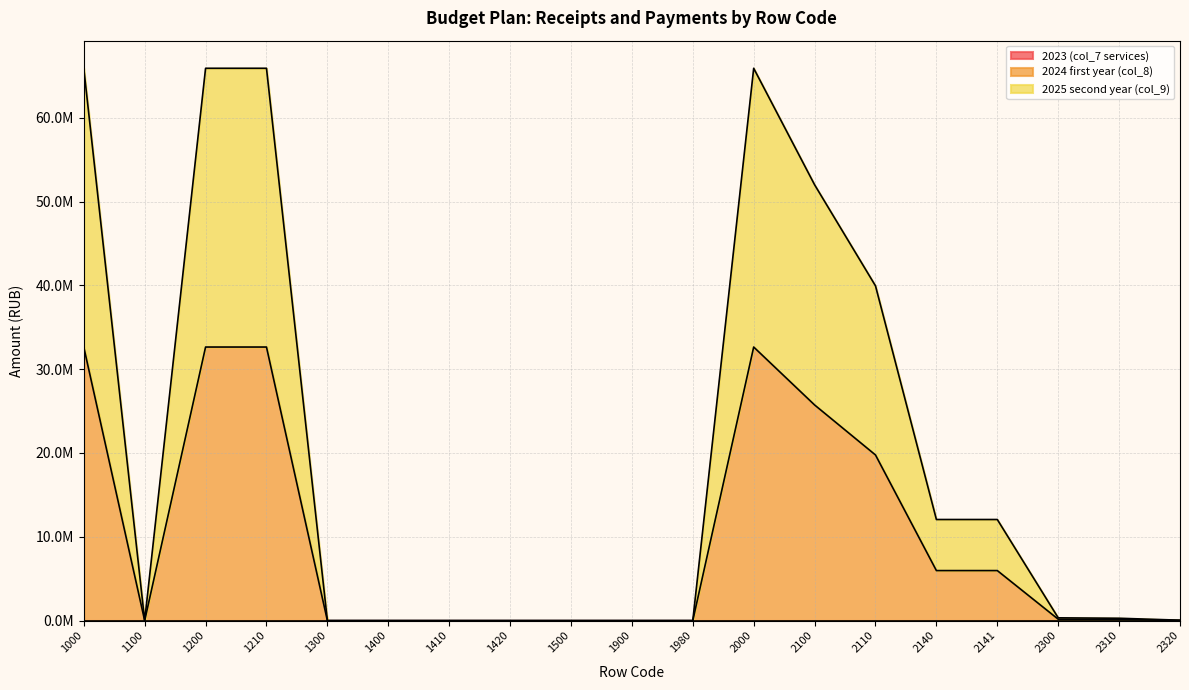

How many lines are shown in the chart?

2